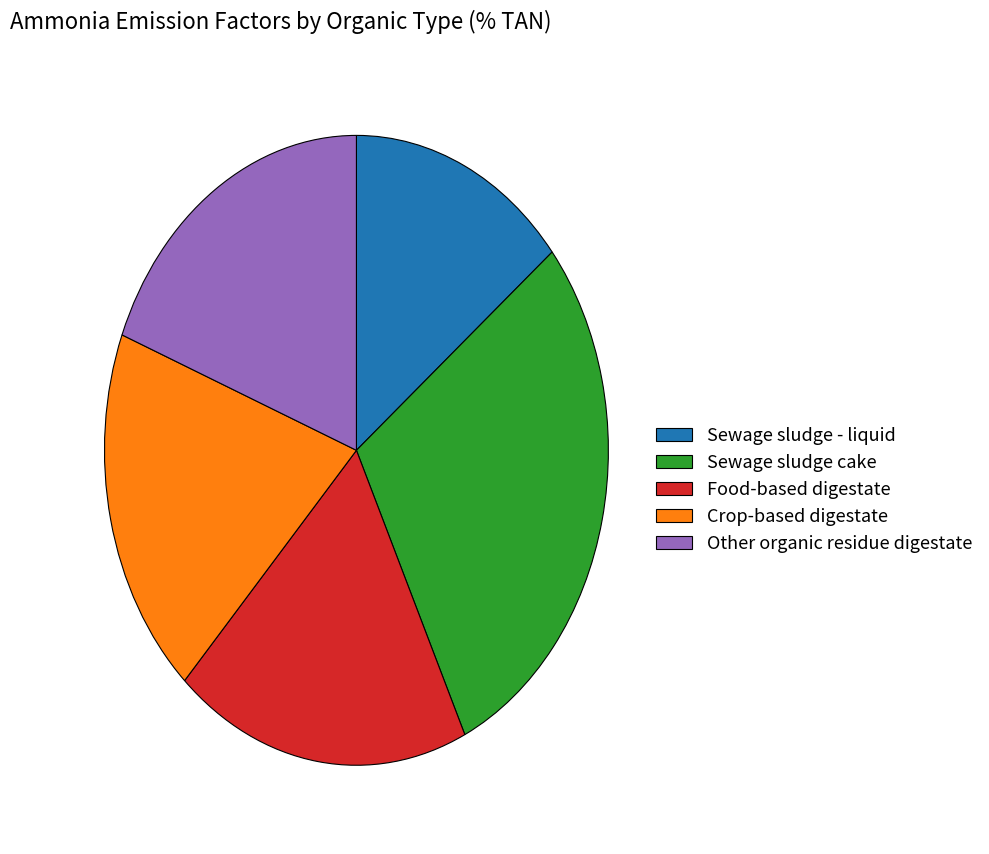

What is the ratio of the value at Other organic residue digestate to the value at Food-based digestate?

1.0